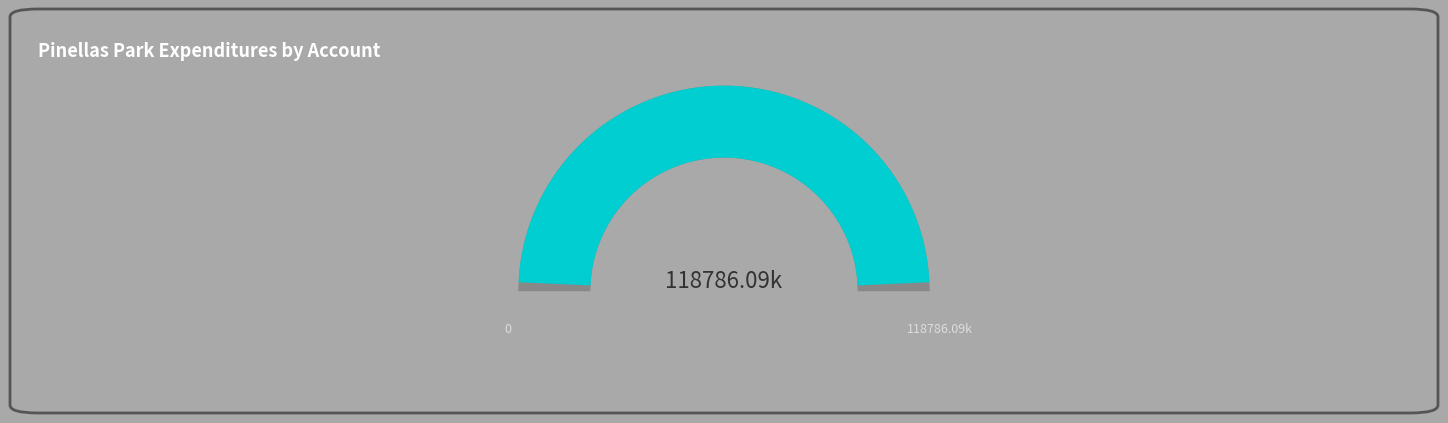

True or false: Physical Environment accounts for 23% of the total.

False